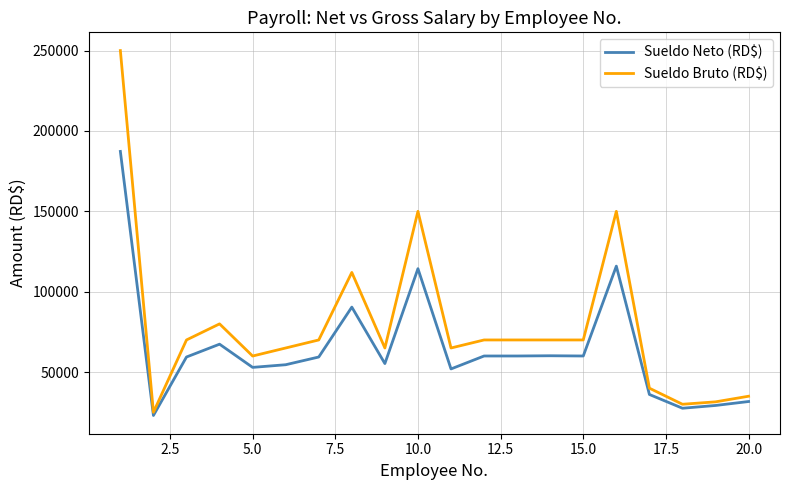

What is the lowest value of the Sueldo Neto (RD$) series?

23022.3